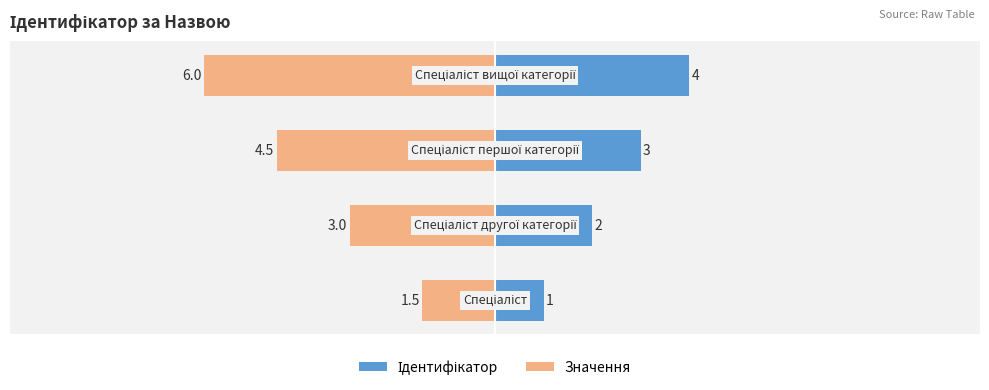

The value of Ідентифікатор at 0 is 1.5. True or false?

False